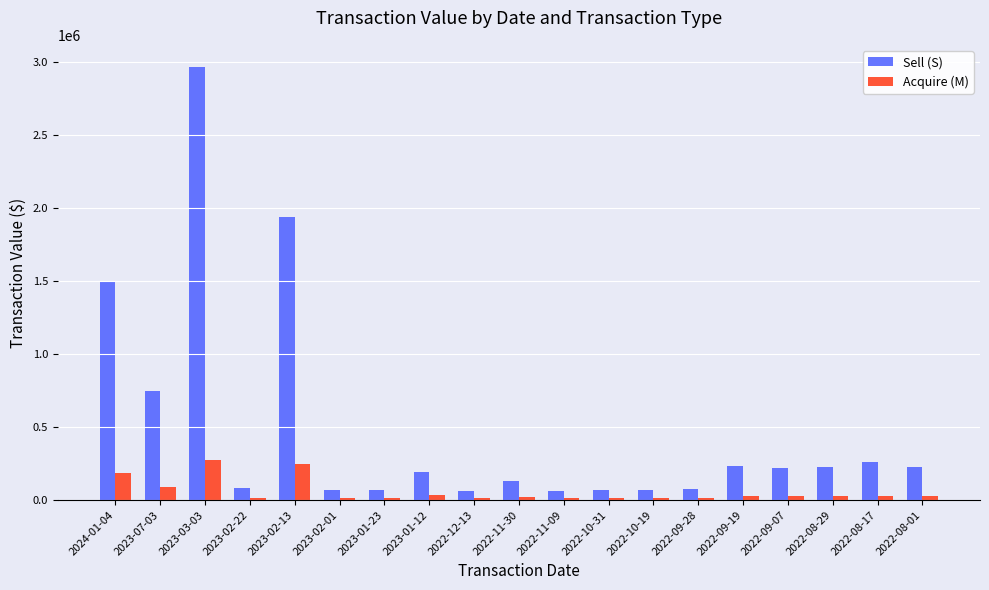

Where is Sell (S) nearest to the value 1517458?

2024-01-04